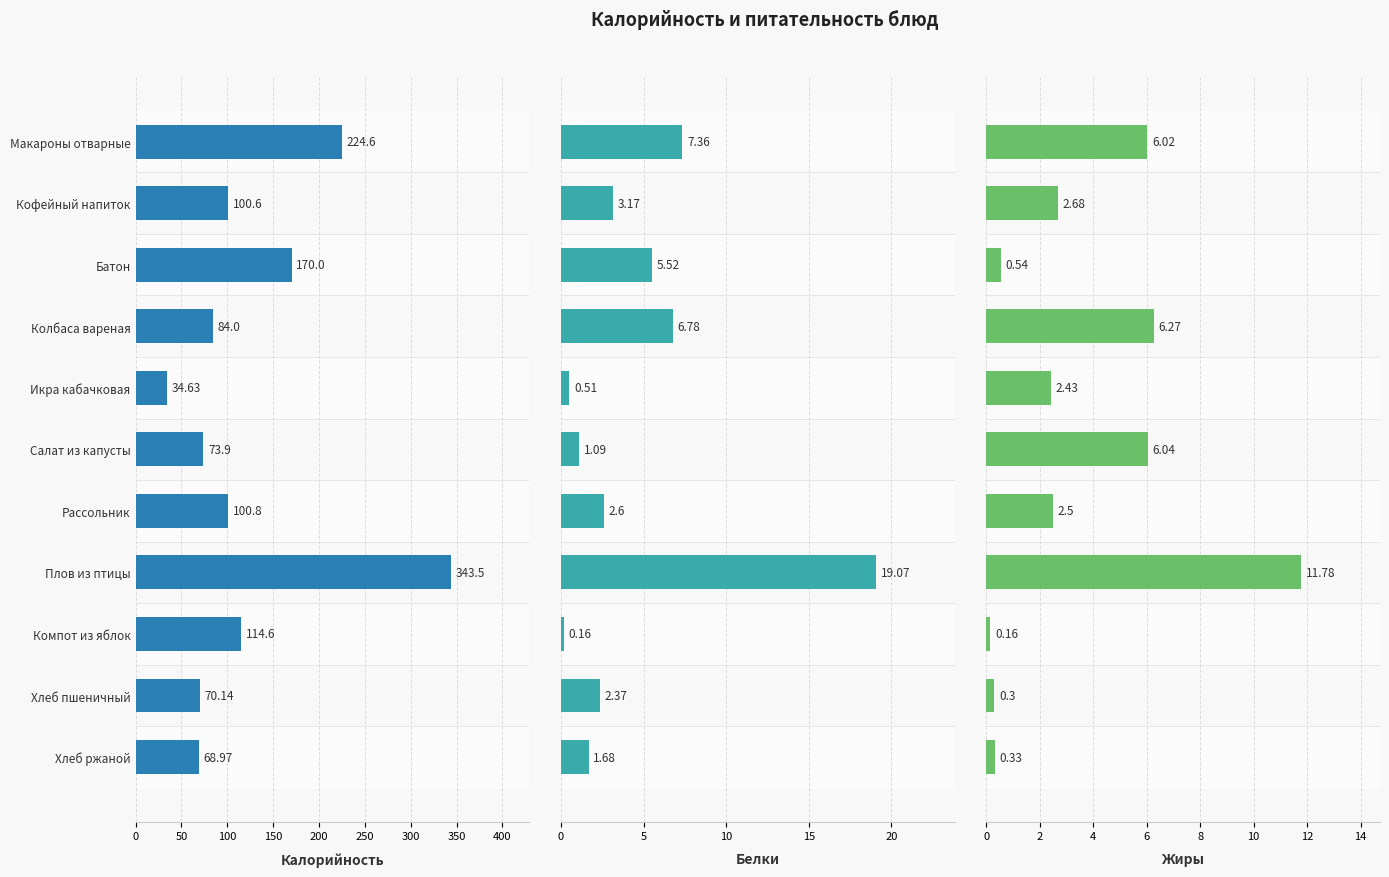

What are all the series names shown in the legend?

Калорийность, Белки, Жиры